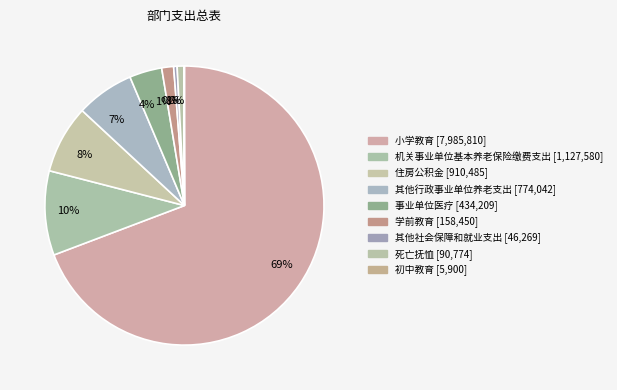

Which slice is the smallest?

初中教育